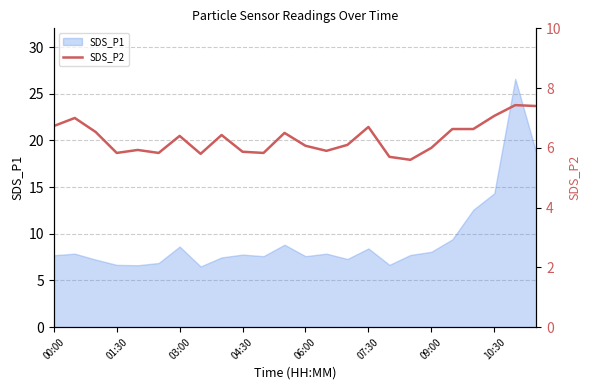

The SDS_P1 series shows 13.1 at 03:00. True or false?

False